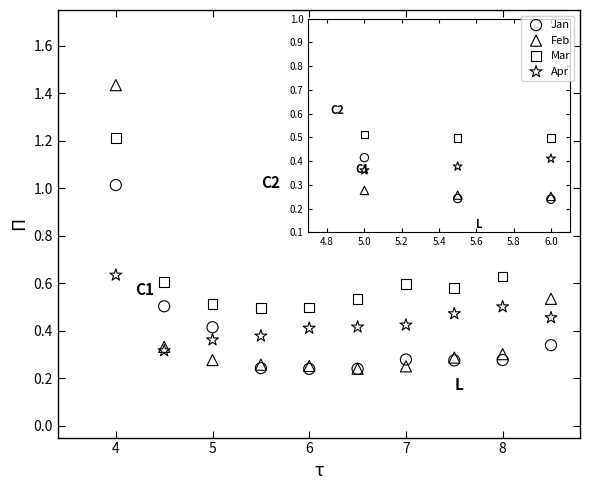

What are all the series names shown in the legend?

Jan, Feb, Mar, Apr